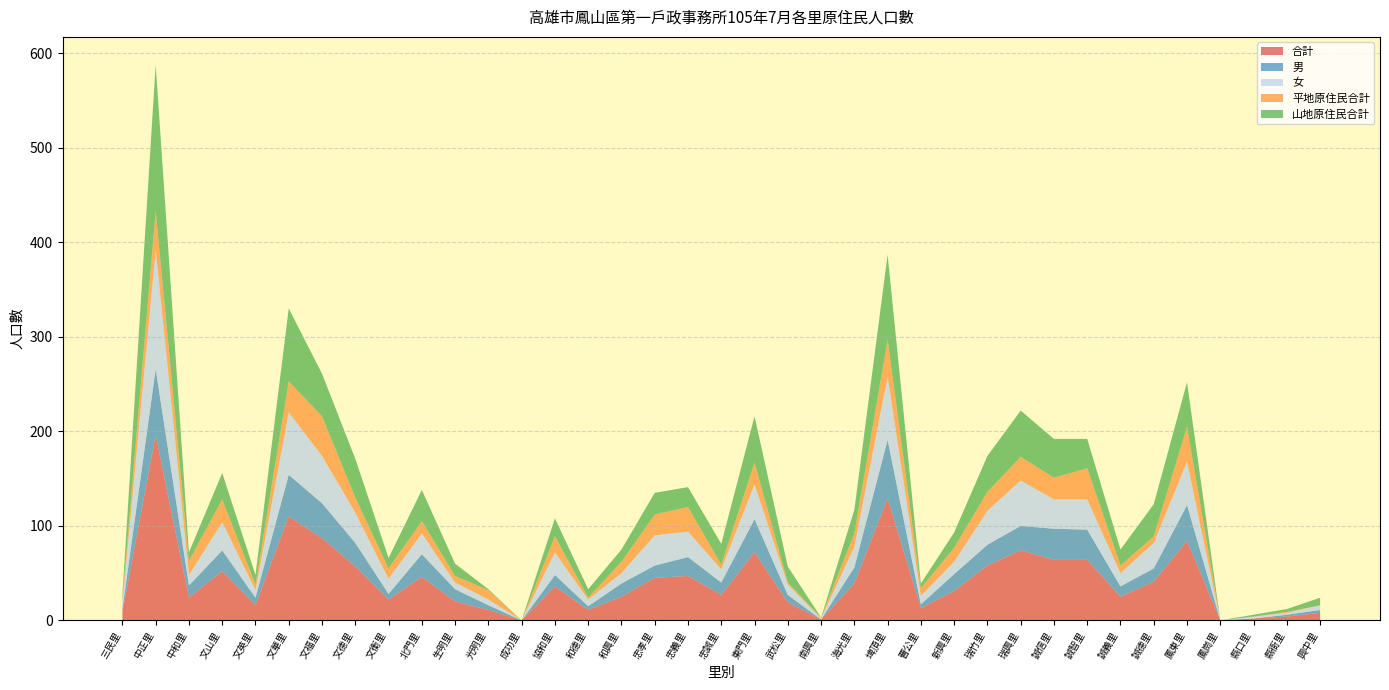

Reading left to right, extract all data points from this chart.

合計: 三民里=9	中正里=196	中和里=24	文山里=52	文英里=16	文華里=110	文福里=87	文德里=57	文衡里=22	北門里=46	生明里=20	光明里=11	成功里=0	協和里=36	和德里=11	和興里=25	忠孝里=45	忠義里=47	忠誠里=27	東門里=72	武松里=19	南興里=1	海光里=39	埤頂里=129	曹公里=13	新興里=31	瑞竹里=58	瑞興里=74	誠信里=64	誠智里=64	誠義里=25	誠德里=41	鳳東里=84	鳳崗里=0	縣口里=2	縣衙里=4	興中里=8
男: 三民里=3	中正里=70	中和里=13	文山里=22	文英里=8	文華里=44	文福里=37	文德里=25	文衡里=6	北門里=24	生明里=13	光明里=5	成功里=0	協和里=12	和德里=4	和興里=14	忠孝里=13	忠義里=20	忠誠里=13	東門里=35	武松里=8	南興里=0	海光里=17	埤頂里=62	曹公里=4	新興里=18	瑞竹里=22	瑞興里=26	誠信里=33	誠智里=32	誠義里=11	誠德里=14	鳳東里=38	鳳崗里=0	縣口里=0	縣衙里=2	興中里=3
女: 三民里=6	中正里=126	中和里=11	文山里=30	文英里=8	文華里=66	文福里=50	文德里=32	文衡里=16	北門里=22	生明里=7	光明里=6	成功里=0	協和里=24	和德里=7	和興里=11	忠孝里=32	忠義里=27	忠誠里=14	東門里=37	武松里=11	南興里=1	海光里=22	埤頂里=67	曹公里=9	新興里=13	瑞竹里=36	瑞興里=48	誠信里=31	誠智里=32	誠義里=14	誠德里=27	鳳東里=46	鳳崗里=0	縣口里=2	縣衙里=2	興中里=5
平地原住民合計: 三民里=5	中正里=41	中和里=15	文山里=24	文英里=6	文華里=33	文福里=42	文德里=16	文衡里=11	北門里=13	生明里=7	光明里=10	成功里=0	協和里=17	和德里=2	和興里=12	忠孝里=22	忠義里=26	忠誠里=5	東門里=23	武松里=2	南興里=1	海光里=14	埤頂里=39	曹公里=8	新興里=15	瑞竹里=20	瑞興里=25	誠信里=23	誠智里=33	誠義里=8	誠德里=7	鳳東里=37	鳳崗里=0	縣口里=0	縣衙里=1	興中里=0
山地原住民合計: 三民里=4	中正里=155	中和里=9	文山里=28	文英里=10	文華里=77	文福里=45	文德里=41	文衡里=11	北門里=33	生明里=13	光明里=1	成功里=0	協和里=19	和德里=9	和興里=13	忠孝里=23	忠義里=21	忠誠里=22	東門里=49	武松里=17	南興里=0	海光里=25	埤頂里=90	曹公里=5	新興里=16	瑞竹里=38	瑞興里=49	誠信里=41	誠智里=31	誠義里=17	誠德里=34	鳳東里=47	鳳崗里=0	縣口里=2	縣衙里=3	興中里=8